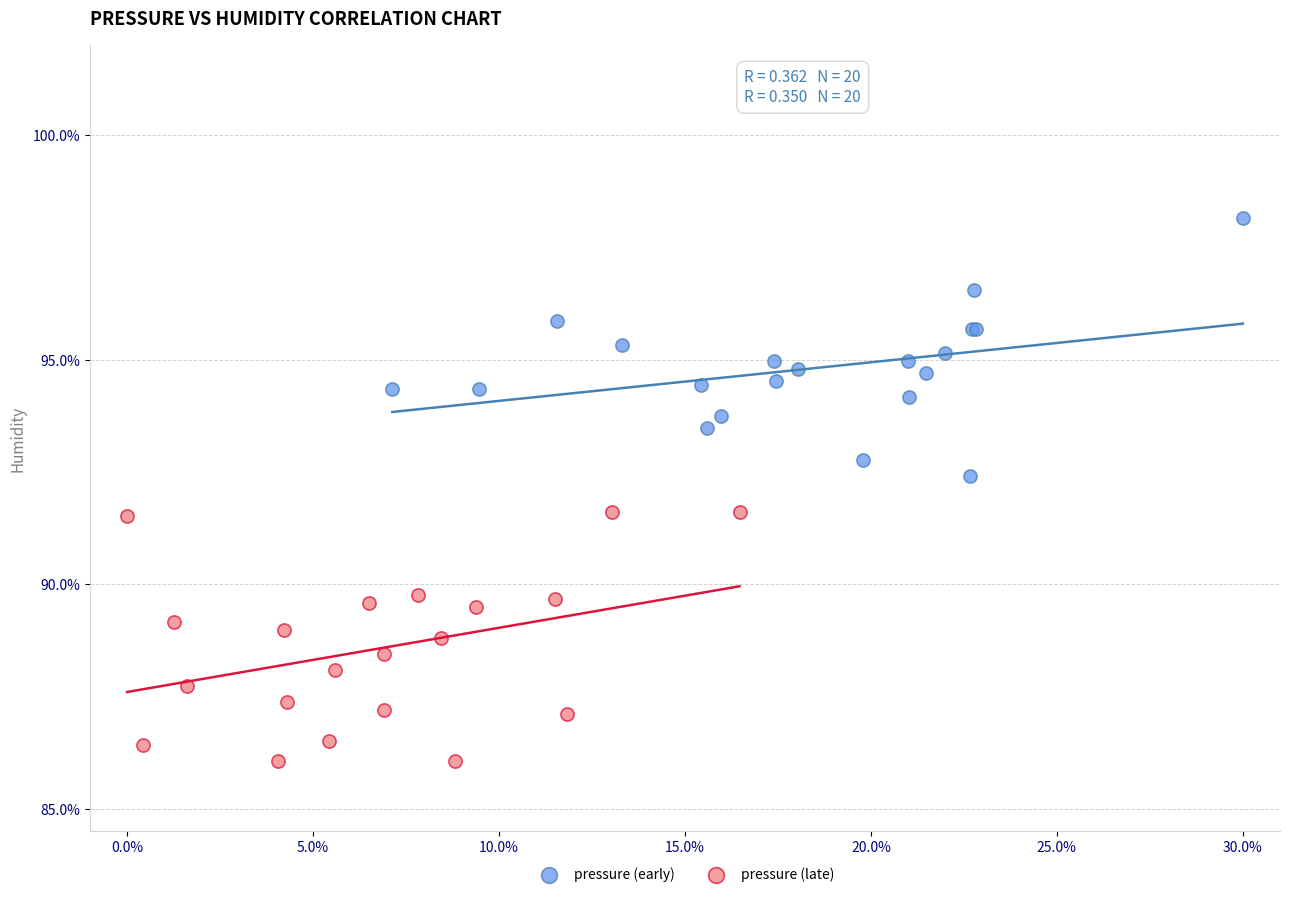

Which series reaches the minimum Y coordinate?

pressure (late)